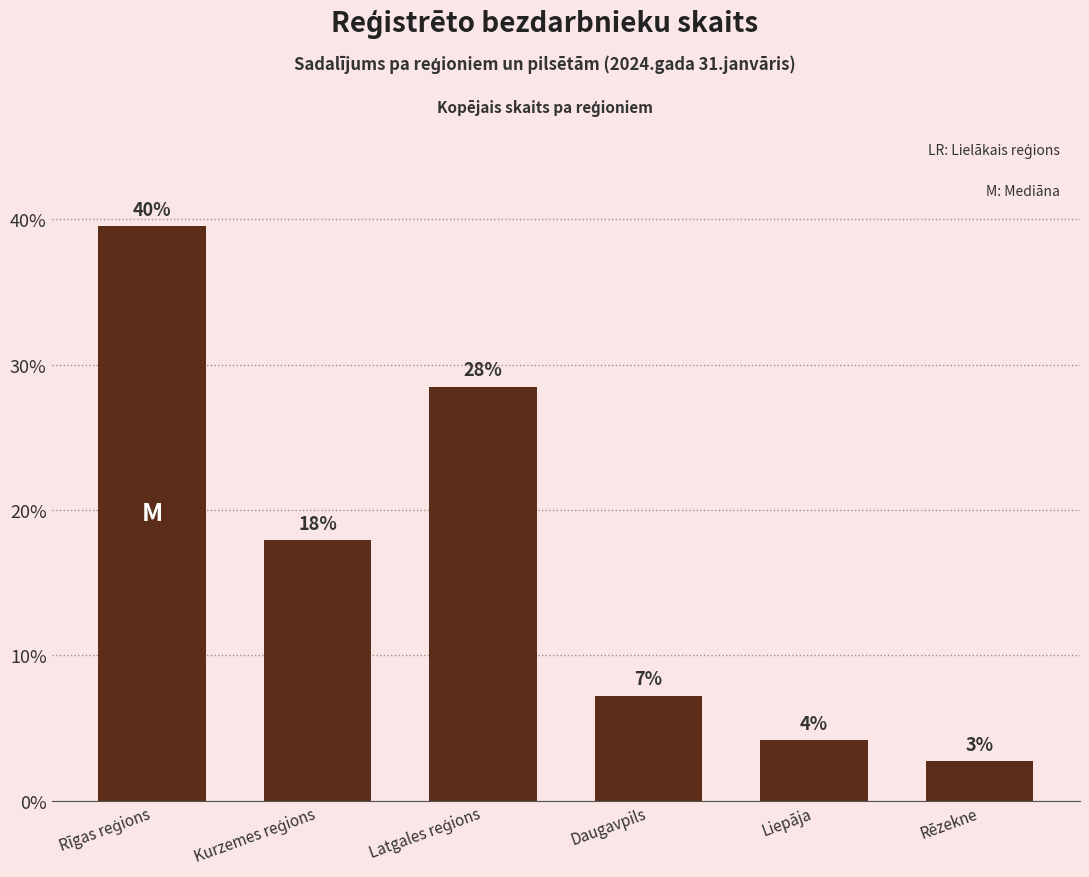

The value at Kurzemes reģions is 7.2. True or false?

False